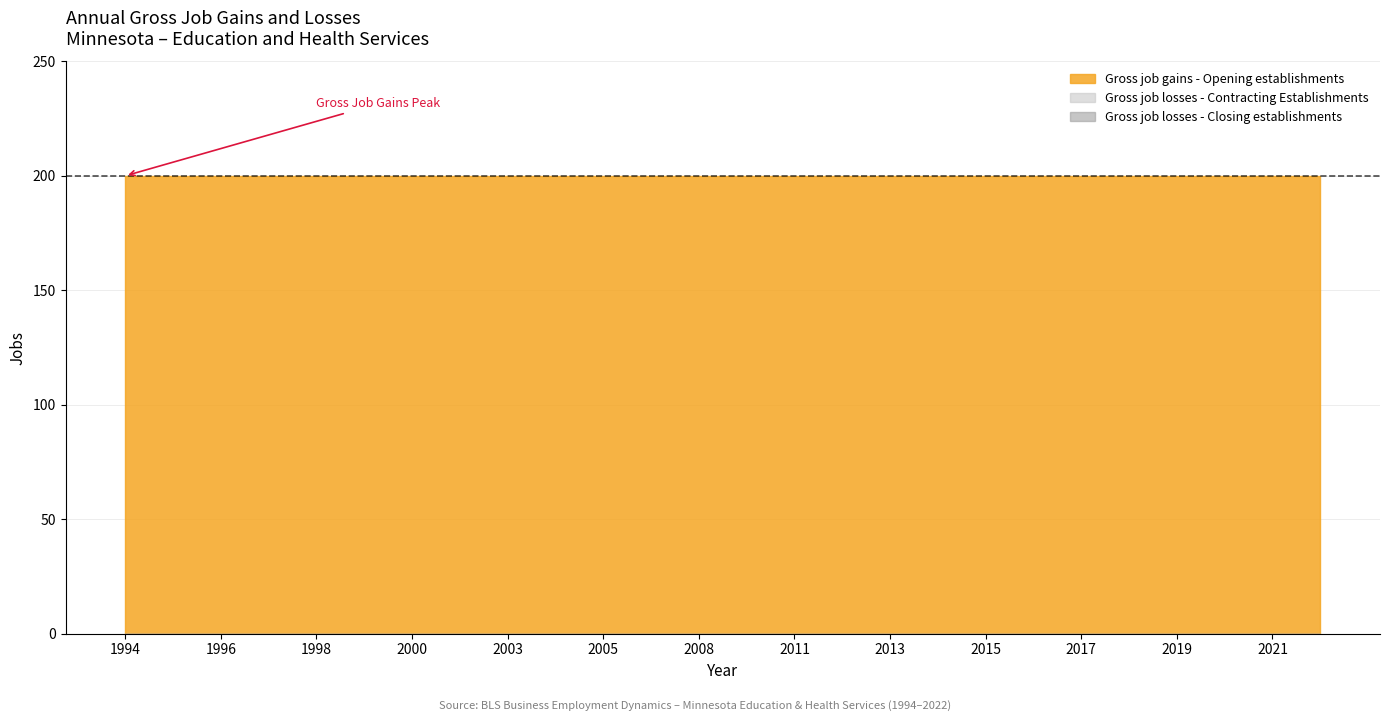

True or false: Gross job gains - Opening establishments and Gross job losses - Contracting Establishments cross at least once.

False